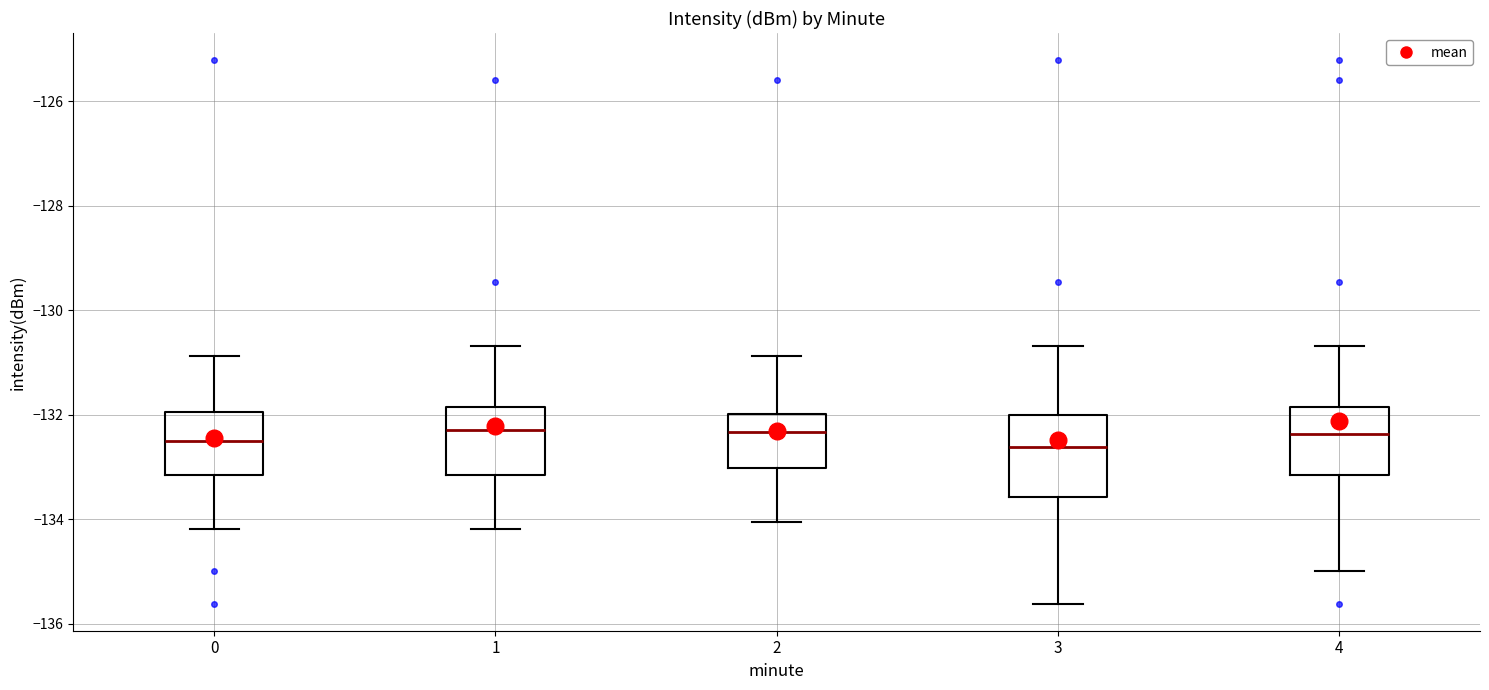

Reading left to right, transcribe this box plot: for each box, give where its median line is, the range the box spans, and where its two whiskers end, as read against the y-axis. The values are not printed on the chart, so give them approximately, as read against the axis.

0: median -132.4, box -133.2 to -132.0, whiskers -134.2 to -130.8
1: median -132.2, box -133.2 to -131.8, whiskers -134.2 to -130.6
2: median -132.4, box -133.0 to -132.0, whiskers -134.0 to -130.8
3: median -132.6, box -133.6 to -132.0, whiskers -135.6 to -130.6
4: median -132.4, box -133.2 to -131.8, whiskers -135.0 to -130.6